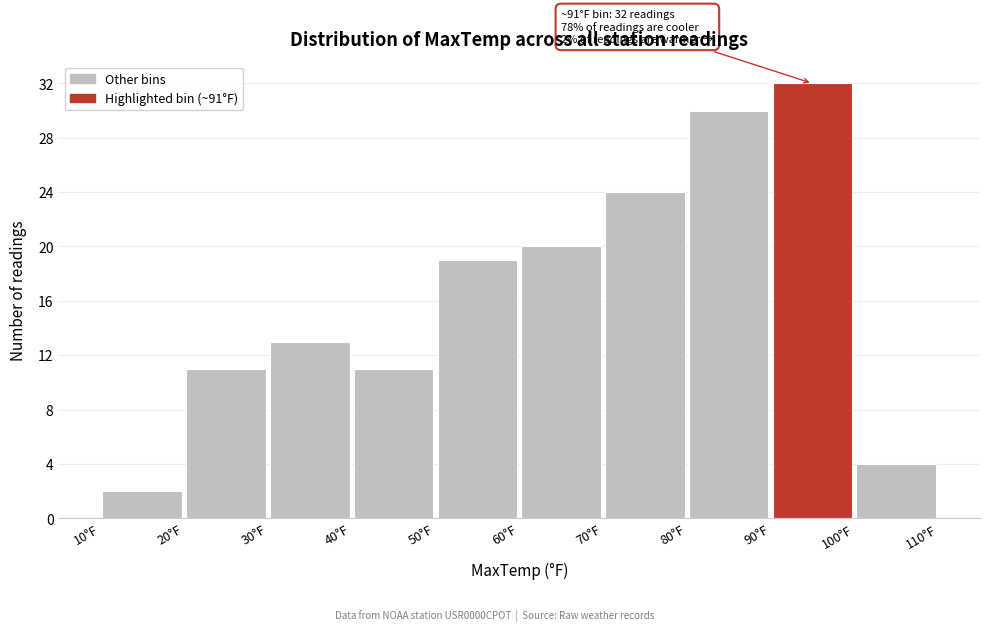

Which range on the x-axis has the tallest bar?

90 to 100